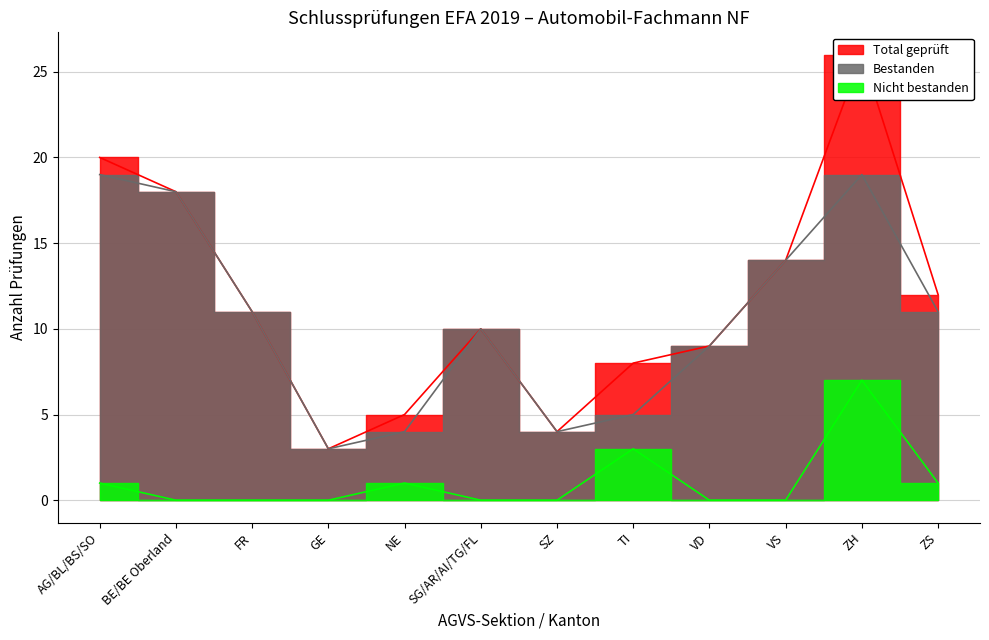

Rank the series by their maximum value, from lowest to highest.

Nicht bestanden, Bestanden, Total geprüft